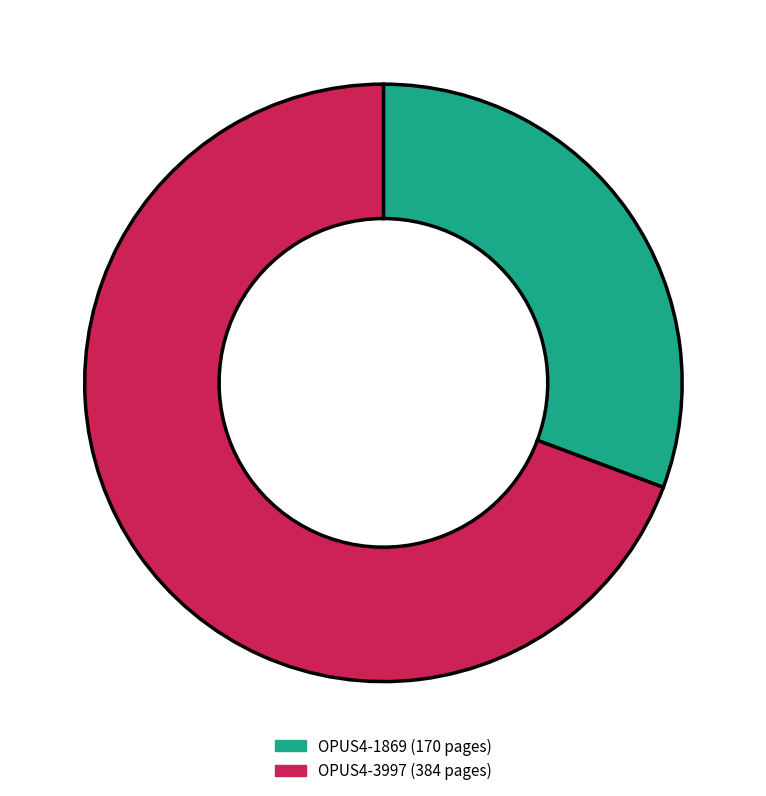

Does OPUS4-1869 account for over 50% of the chart?

No